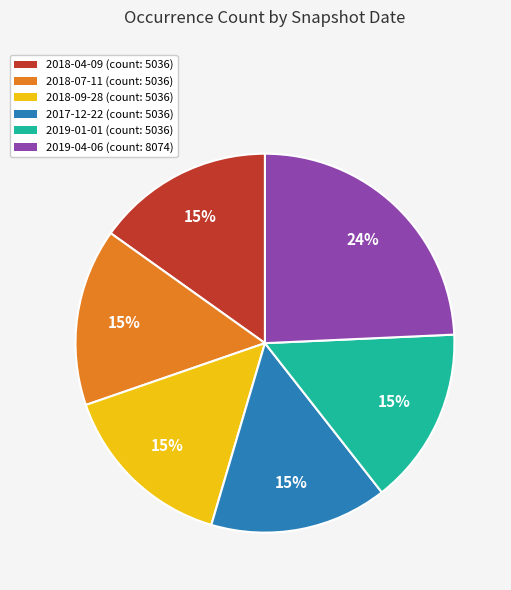

True or false: 2018-04-09 accounts for 15% of the total.

True